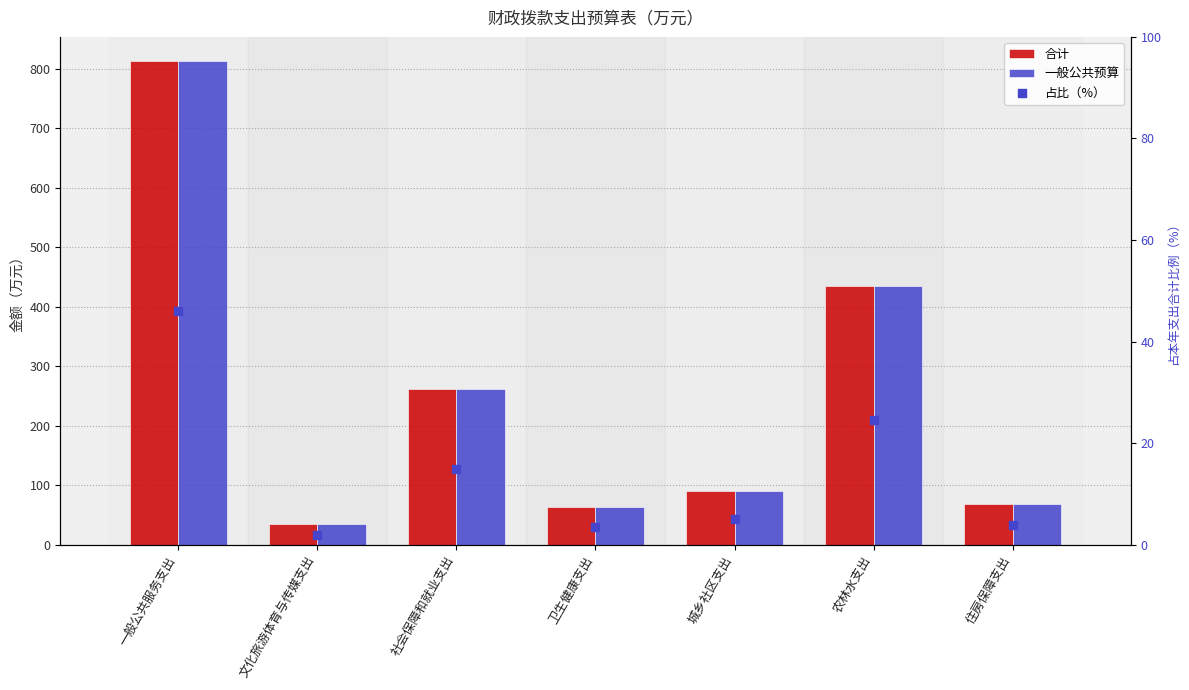

Which series reaches the minimum Y coordinate?

占比（%）